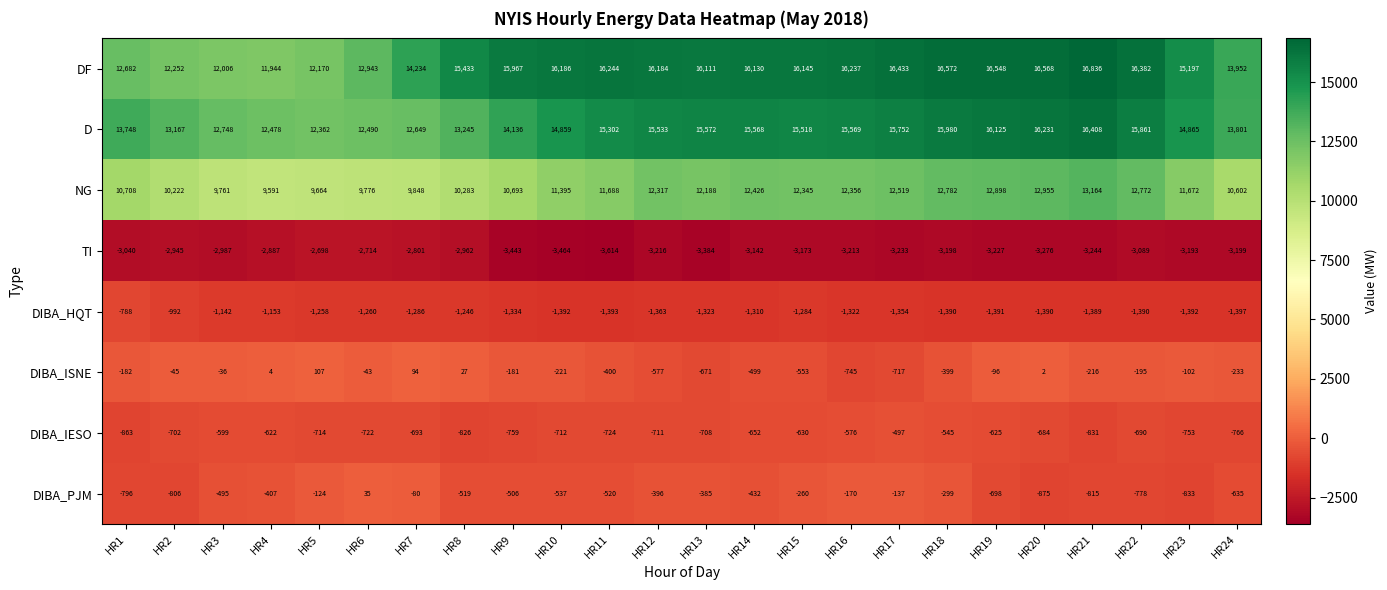

What is the difference between the second highest and second lowest values in the D series?

3753